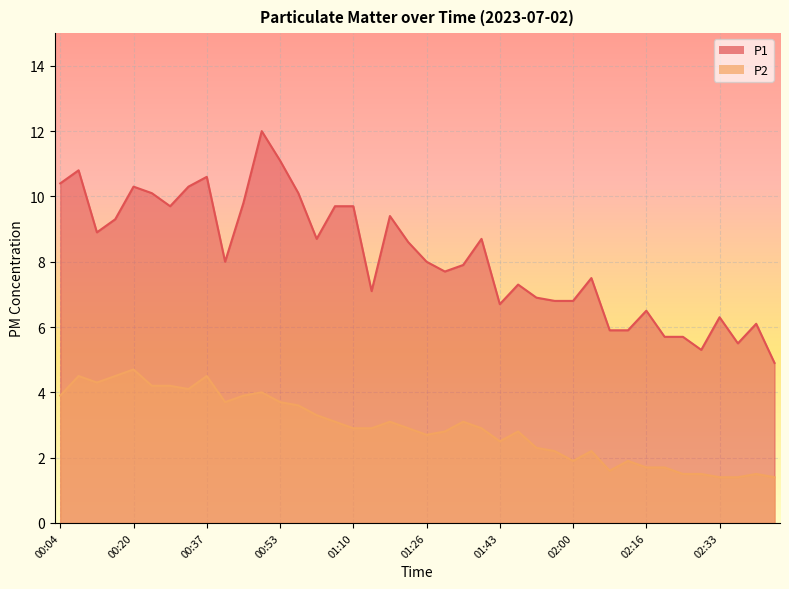

List the series in order of their overall mean, lowest first.

P2, P1